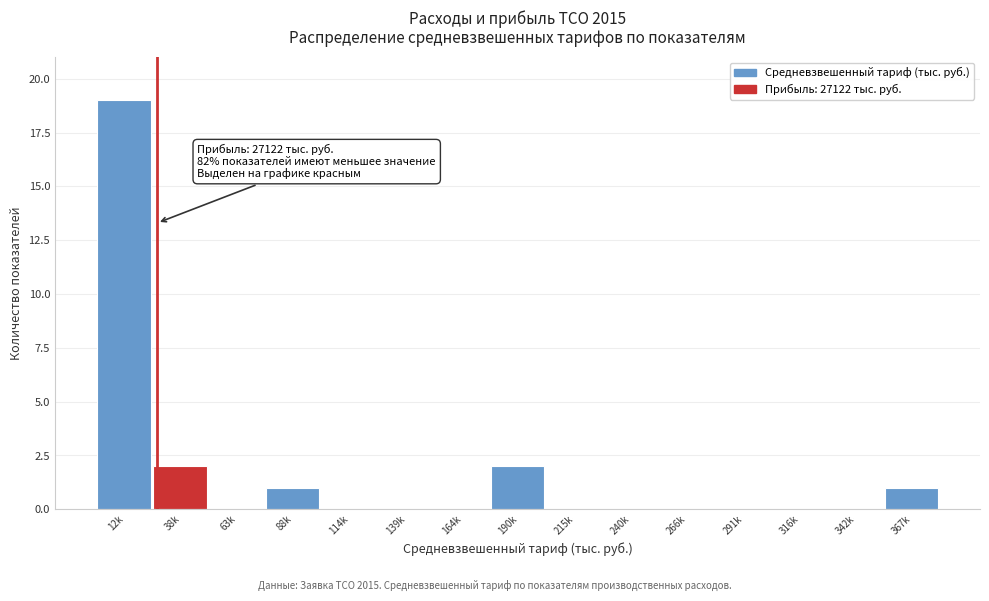

Reading left to right, what are all the values shown in this chart?

12k=19	38k=2	63k=0	88k=1	114k=0	139k=0	164k=0	190k=2	215k=0	240k=0	266k=0	291k=0	316k=0	342k=0	367k=1